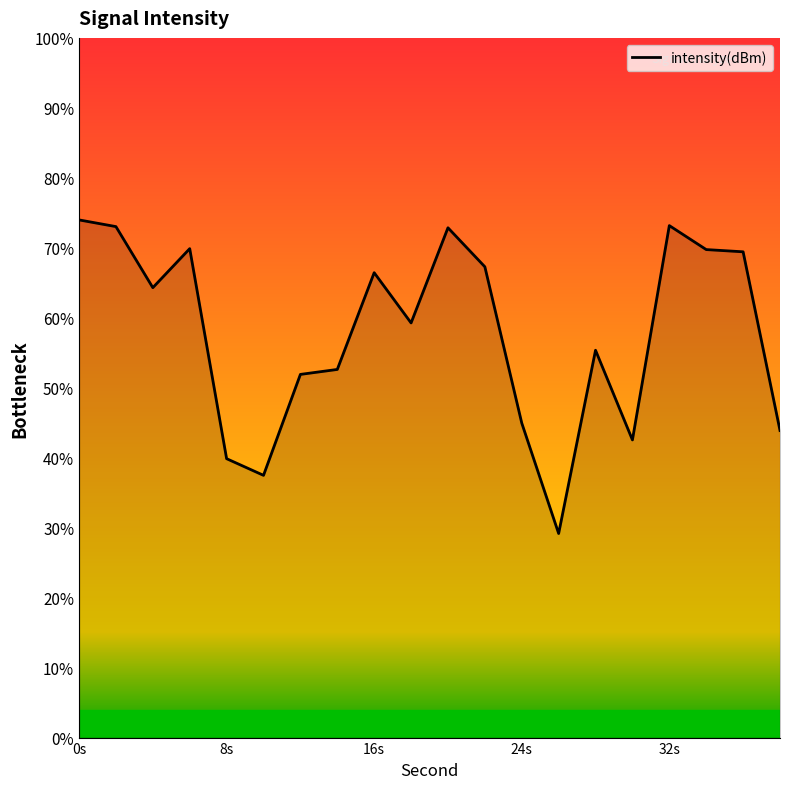

What is the minimum value shown in the chart?

29.2